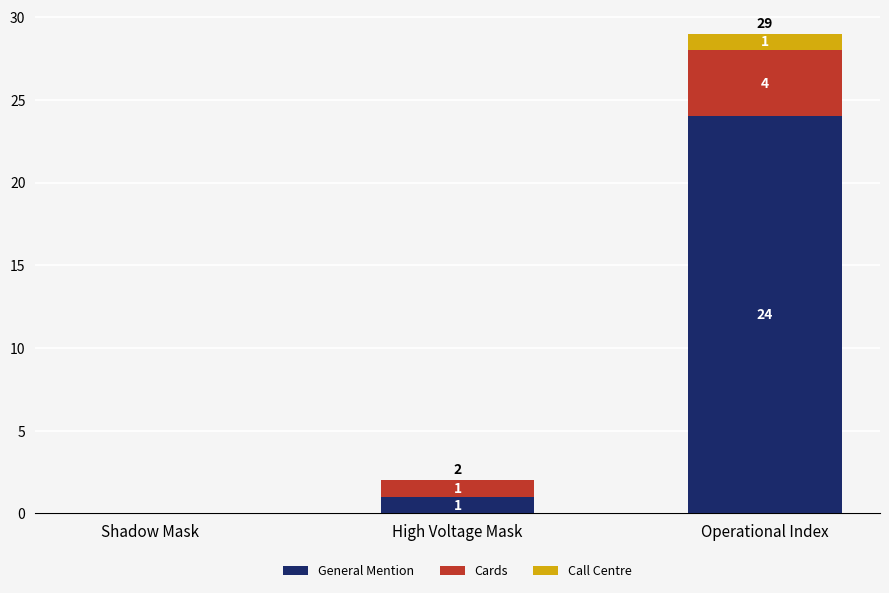

At which category is the sum across all series the highest?

Operational Index